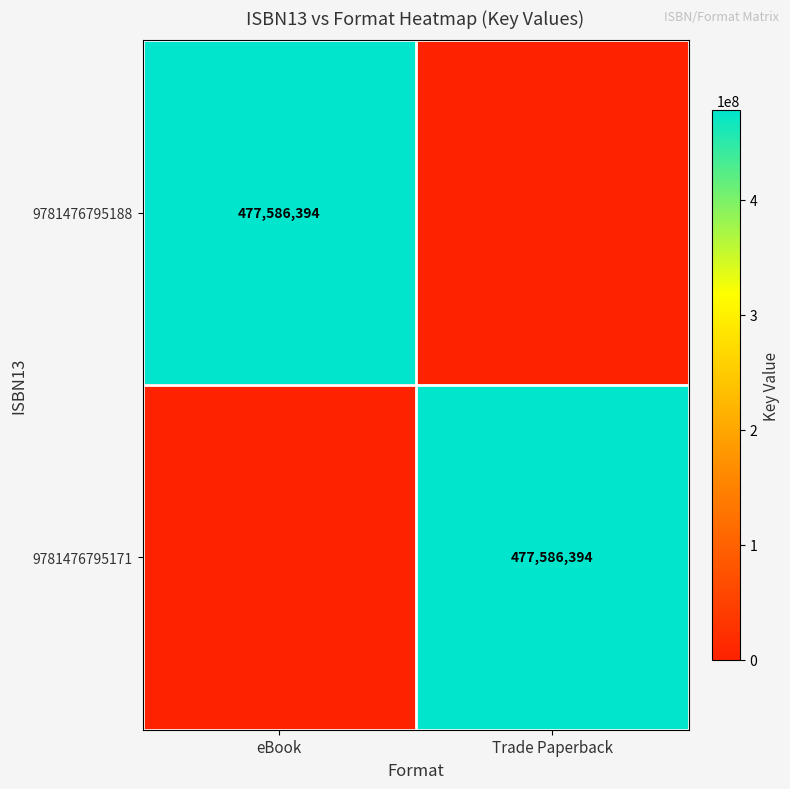

True or false: 9781476795171 has a value of 687811964 at Trade Paperback.

False